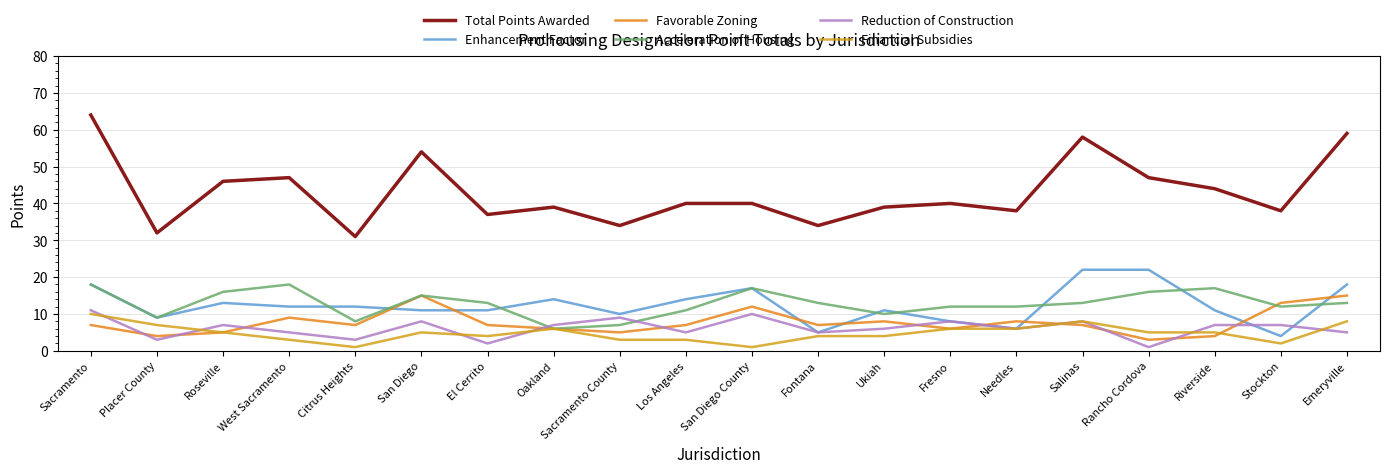

What is the sum of the Enhancement Factor values at Oakland and Emeryville?

32